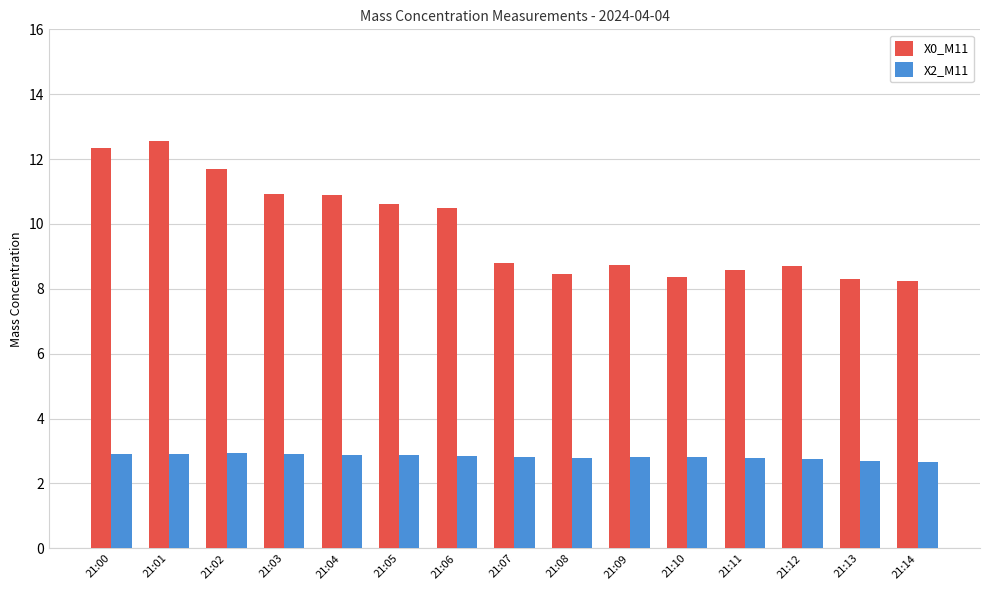

Which series has the largest range (max minus min)?

X0_M11